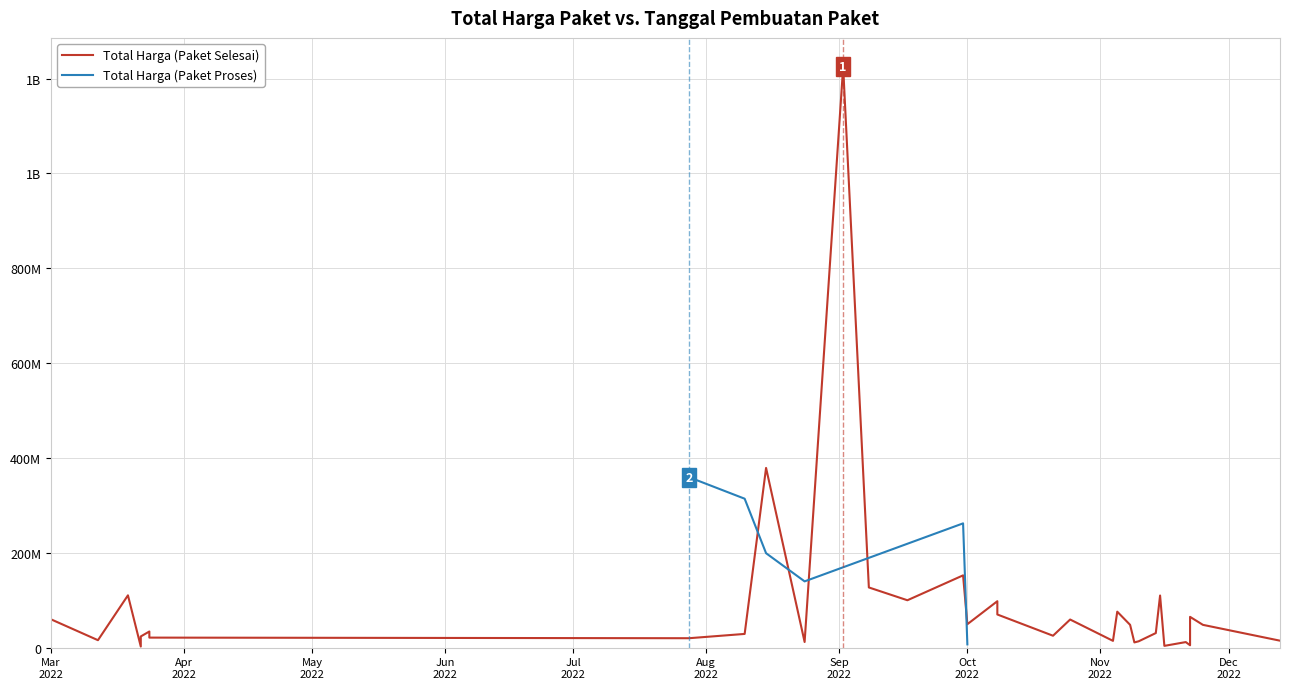

The Total Harga (Paket Proses) series shows 0 at 2022-10-08. True or false?

True